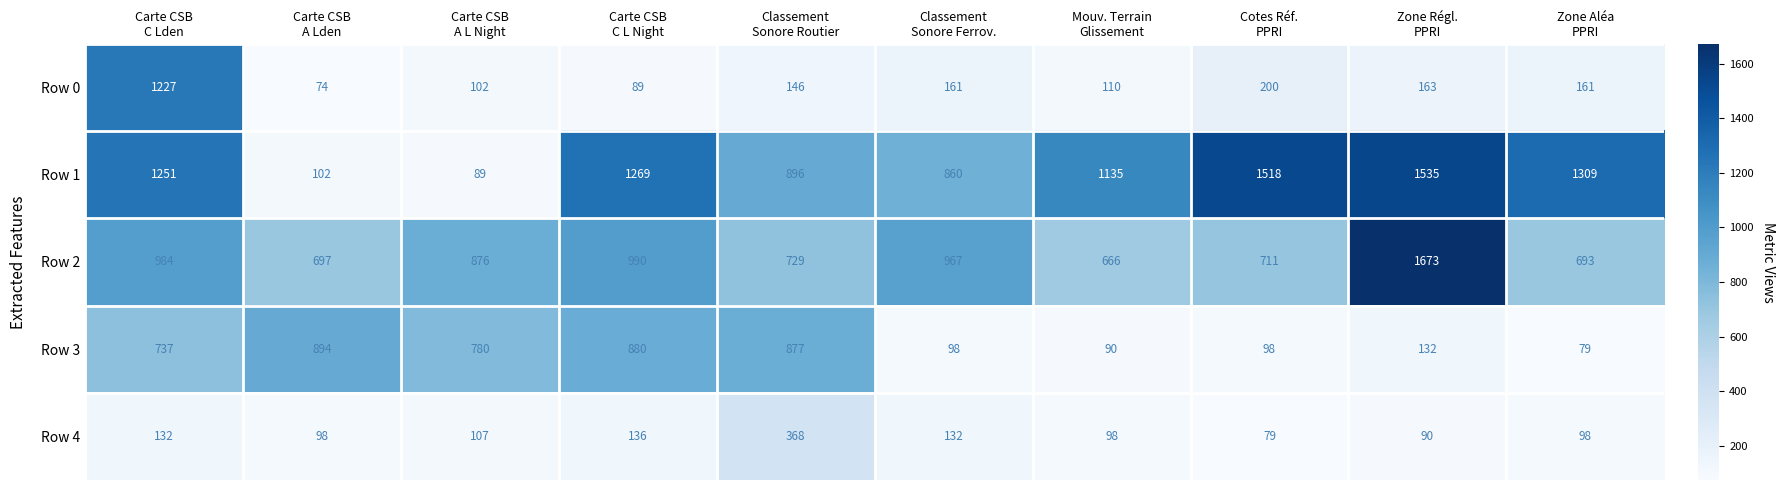

How many distinct data groups are displayed?

5